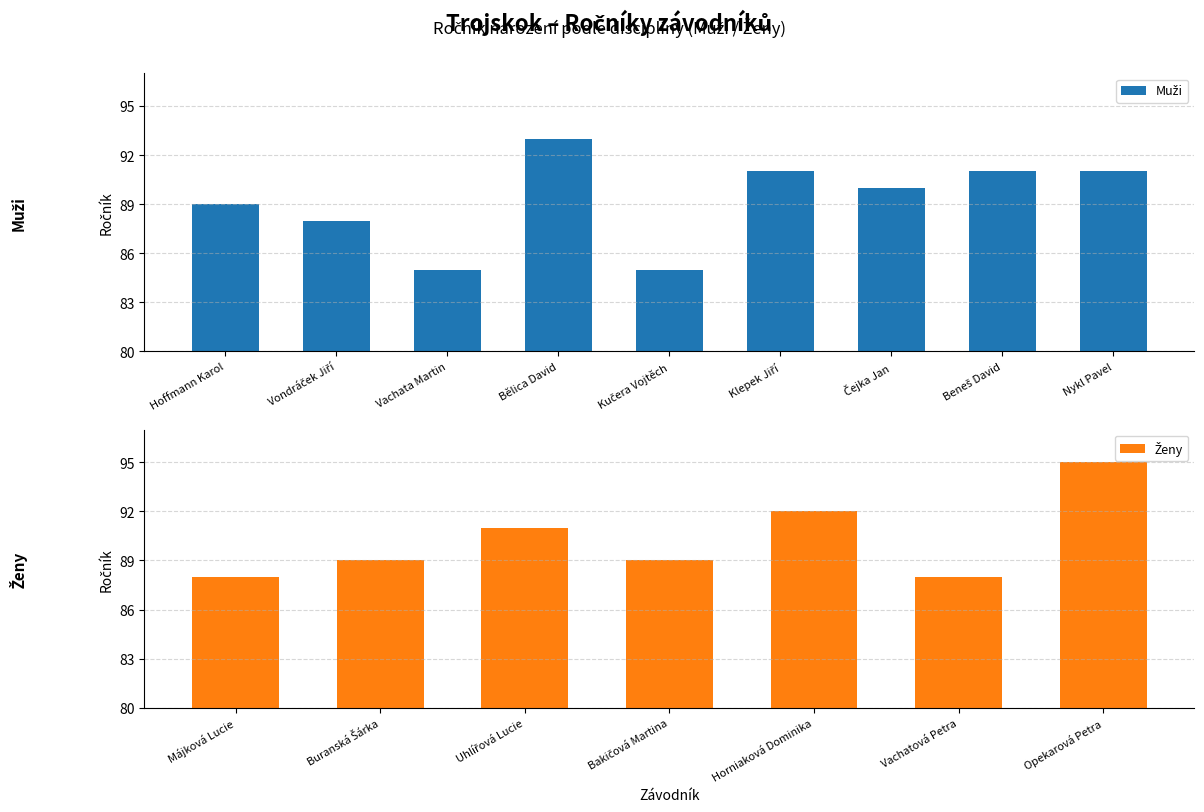

What is the label of the 2nd bar from the left?

Vondráček Jiří